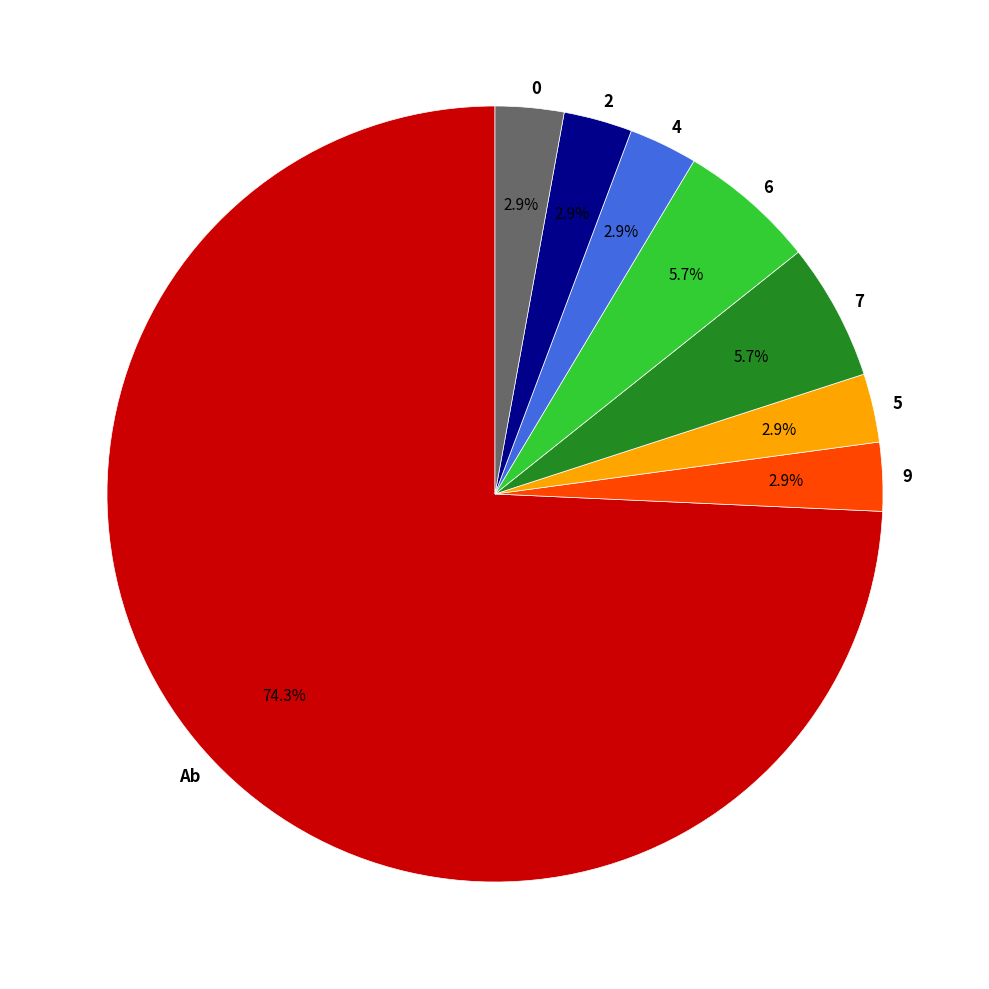

What is the ratio of the value at 4 to the value at 2?

1.0